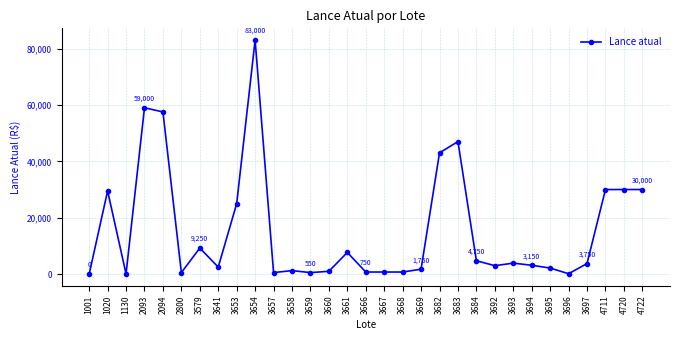

At which label is the value closest to 41500?

3682